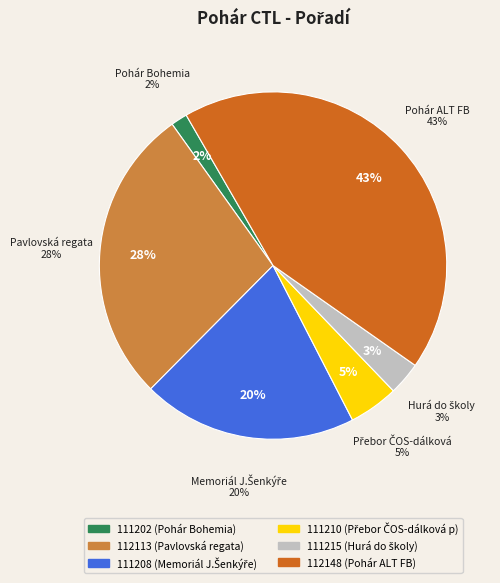

Between 111215 and 112113, which is larger?

112113